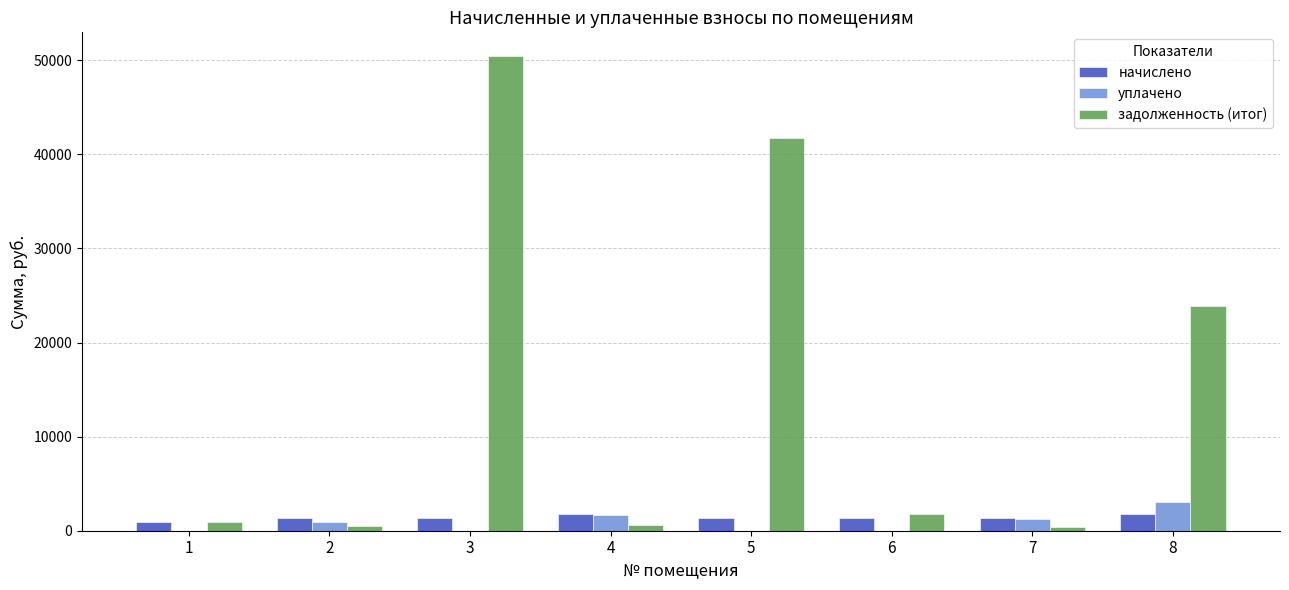

How many groups of bars are there?

8